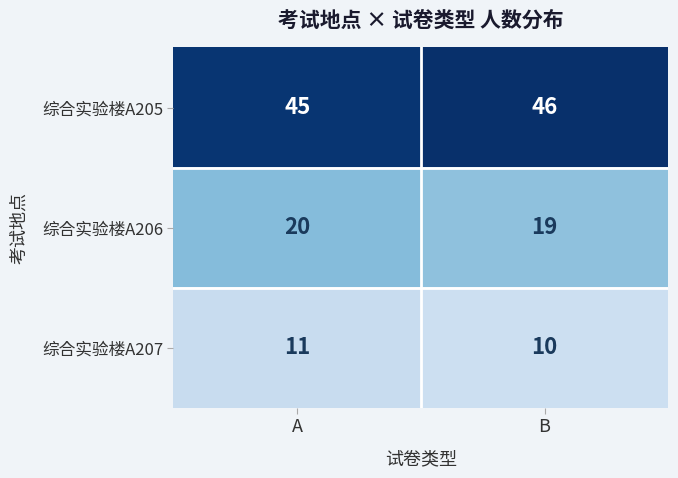

At how many categories does at least one series exceed 18?

2